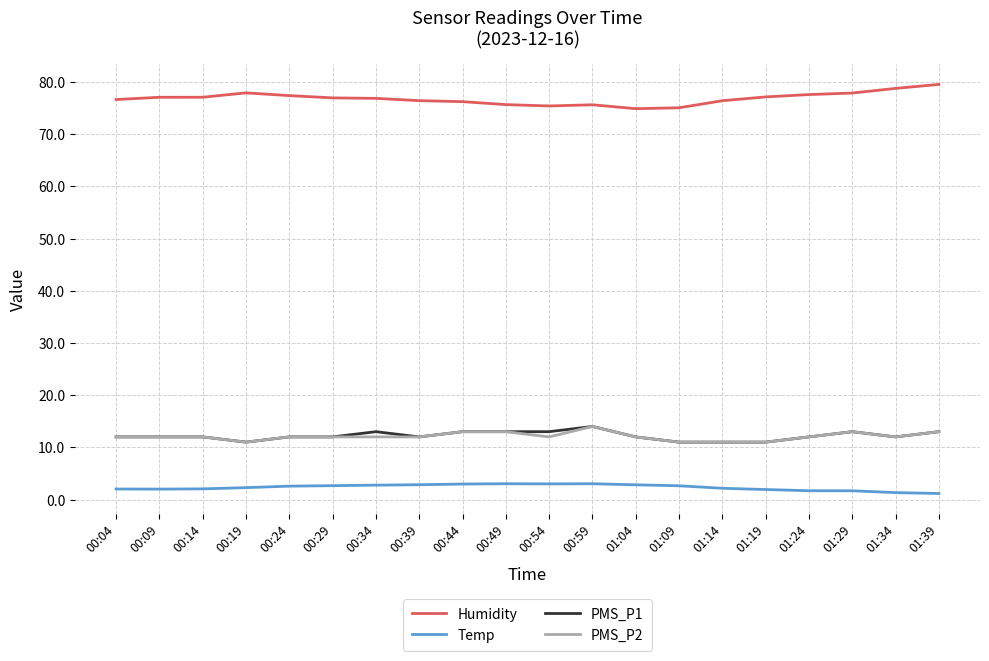

What is the spread (max minus min) of values at 00:14?

75.0